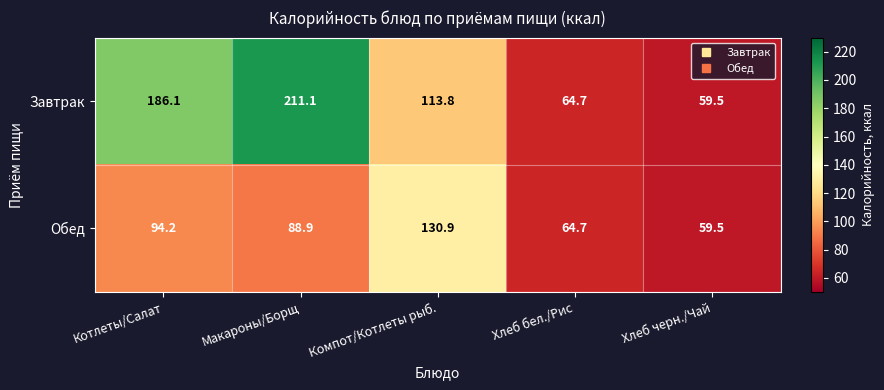

Where is Обед nearest to the value 95?

Котлеты/Салат